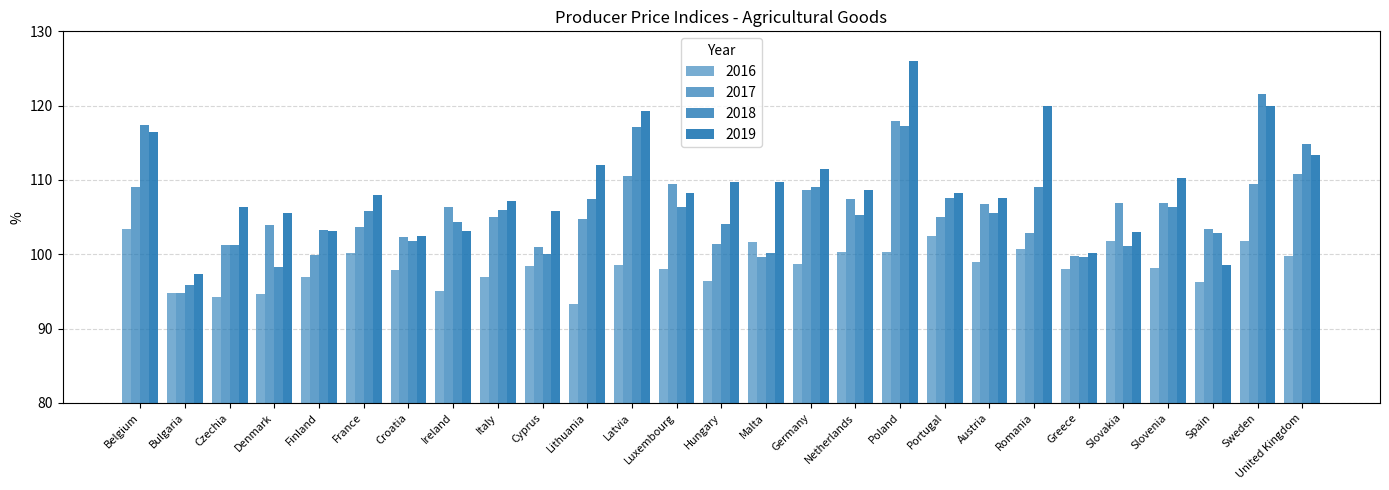

Which series has the widest spread of values?

2019